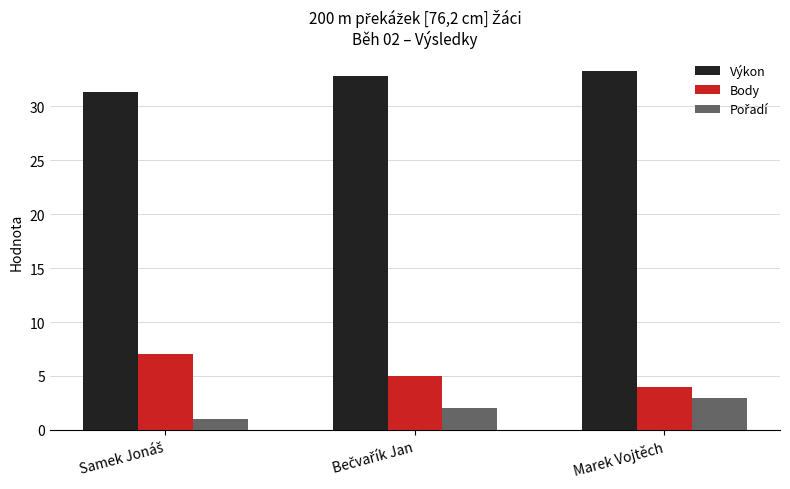

What is the greatest value displayed?

33.3